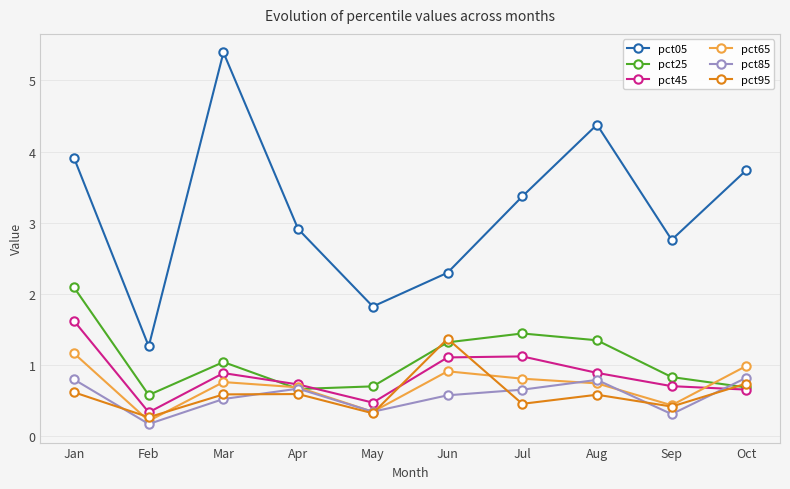

What is the greatest value displayed?

5.4